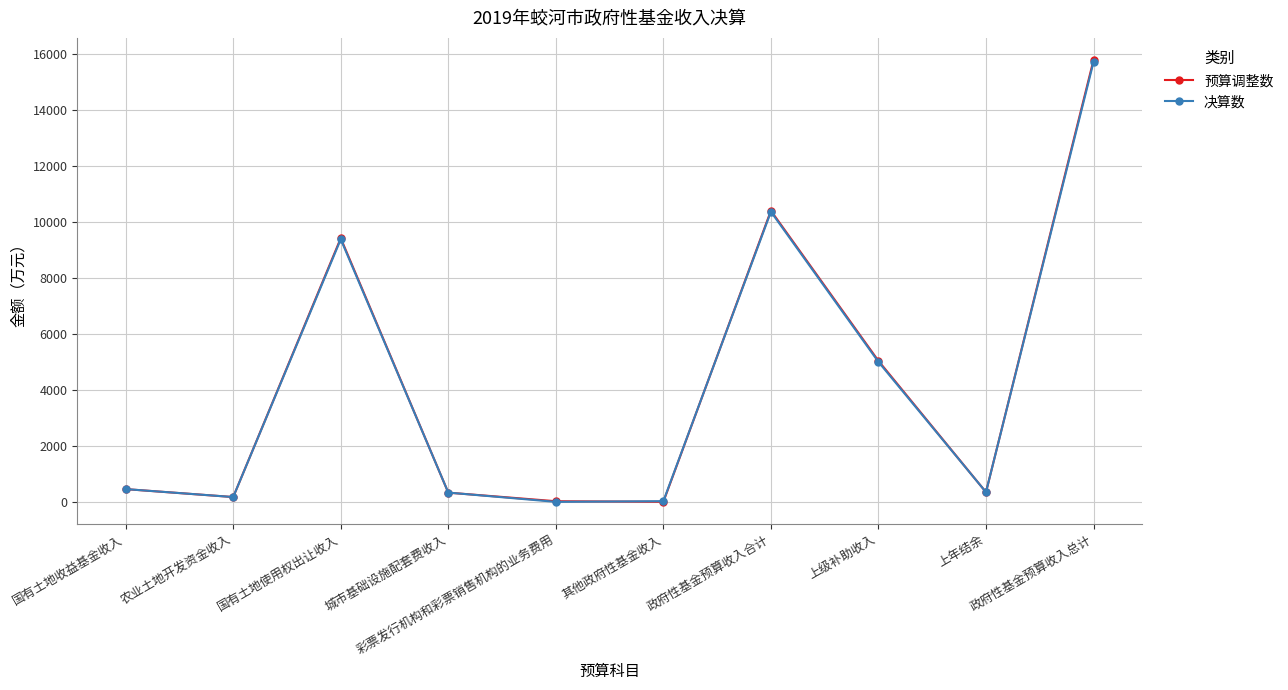

How many distinct data groups are displayed?

2